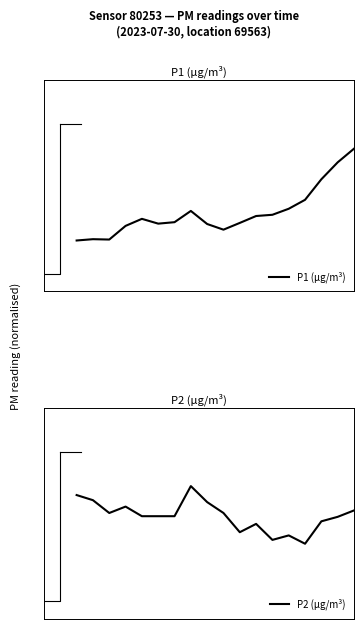

The value of P2 (µg/m³) at 5 is 0.7. True or false?

False